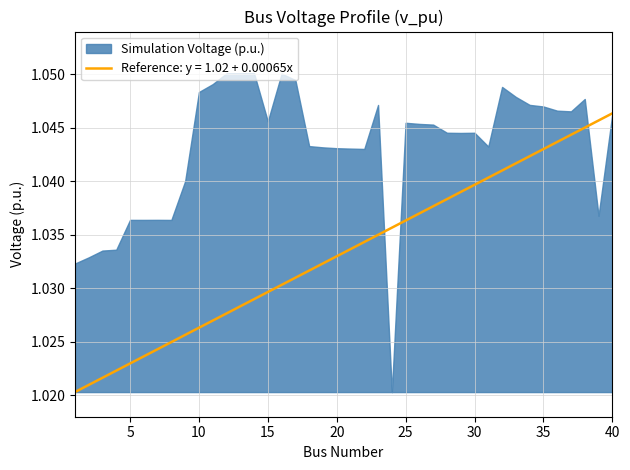

True or false: Reference: y = 1.02 + 0.00065x has a value of 0.3 at 5.

False